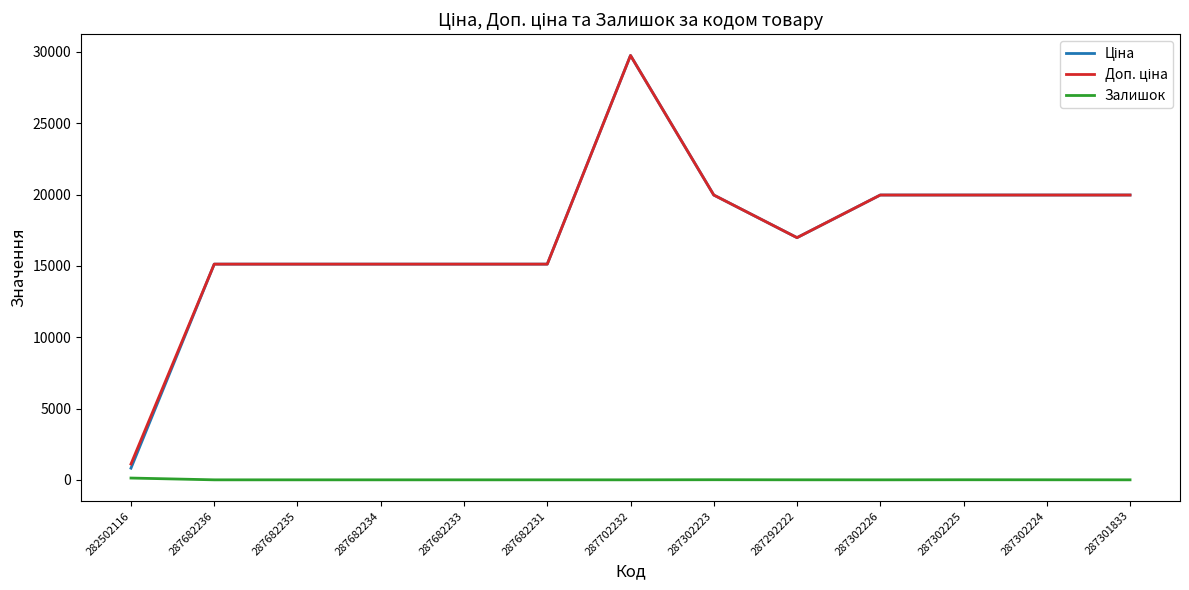

The value of Залишок at 287682233 is 0.0. True or false?

True